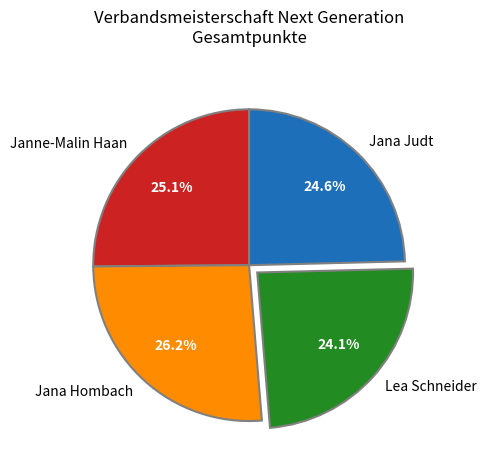

Does any single category account for the majority?

No